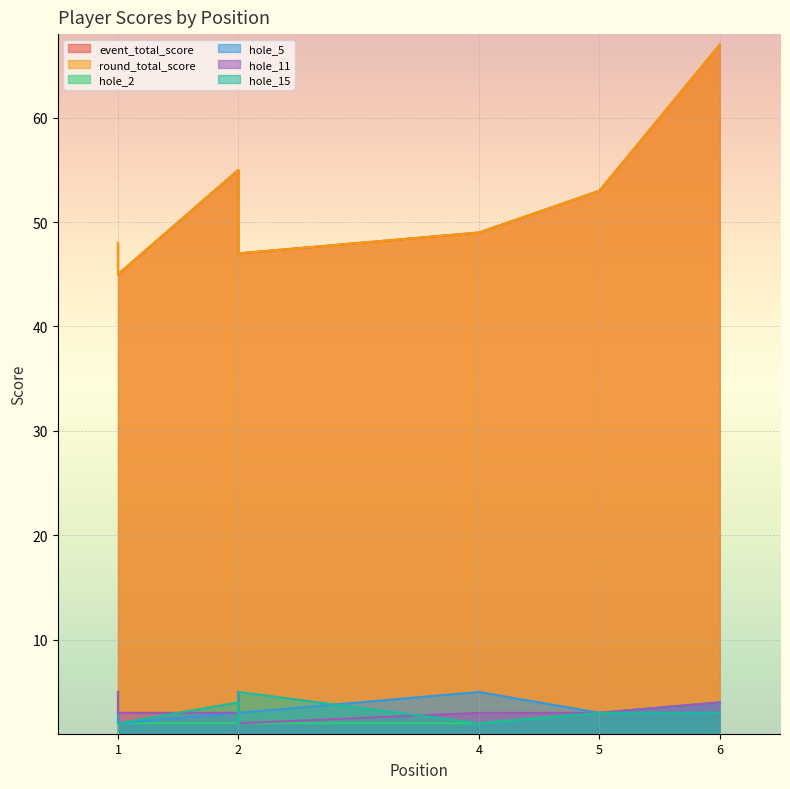

List the series in order of their peak value, lowest first.

hole_2, hole_5, hole_11, hole_15, event_total_score, round_total_score